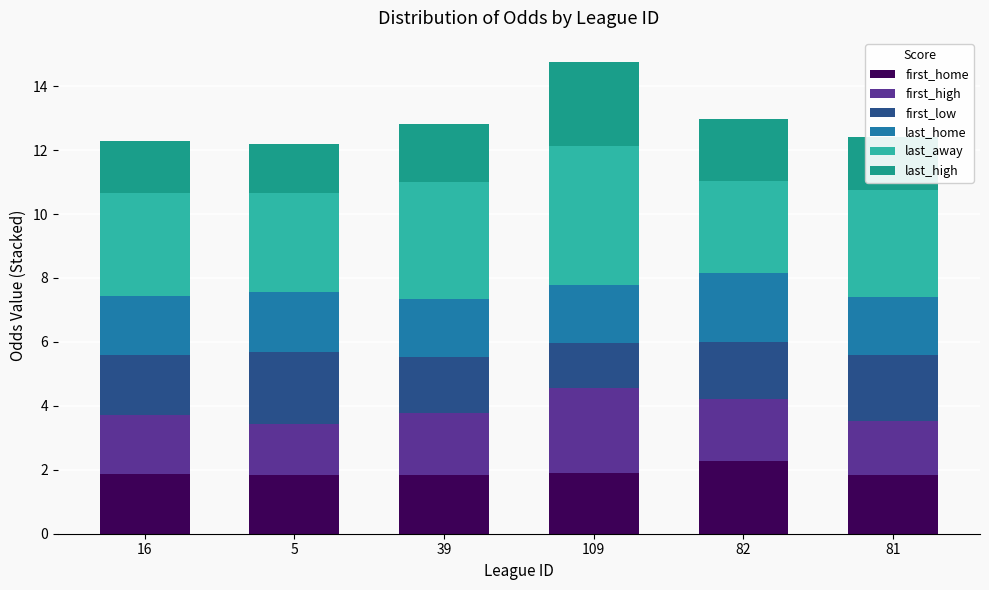

The first_home series shows 1.9 at 109. True or false?

True